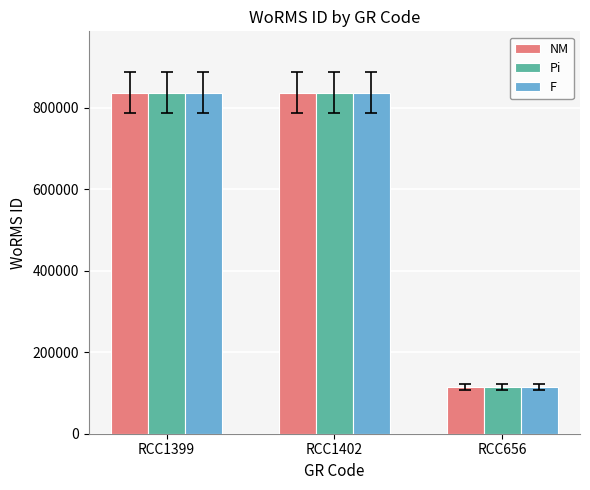

What is the minimum value for NM?

115090